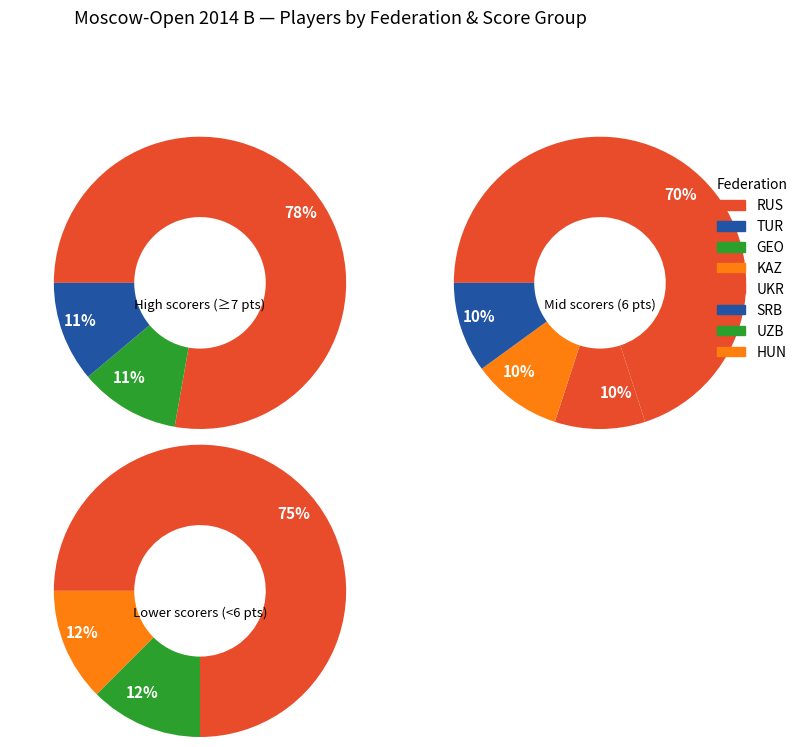

Is it true that RUS is 9% of the pie?

False